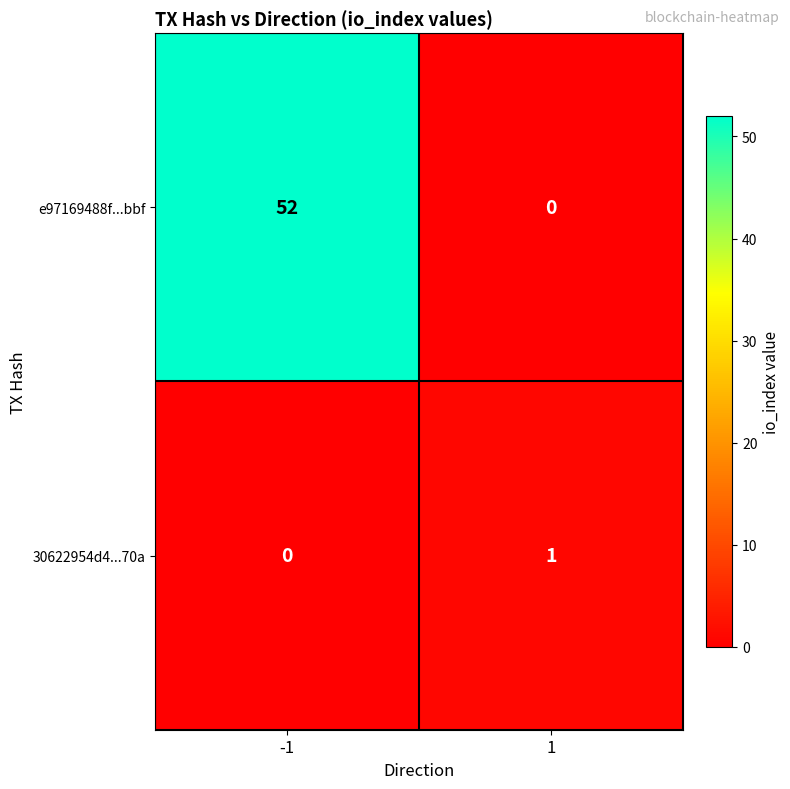

What is the difference between the highest and lowest values at -1?

52